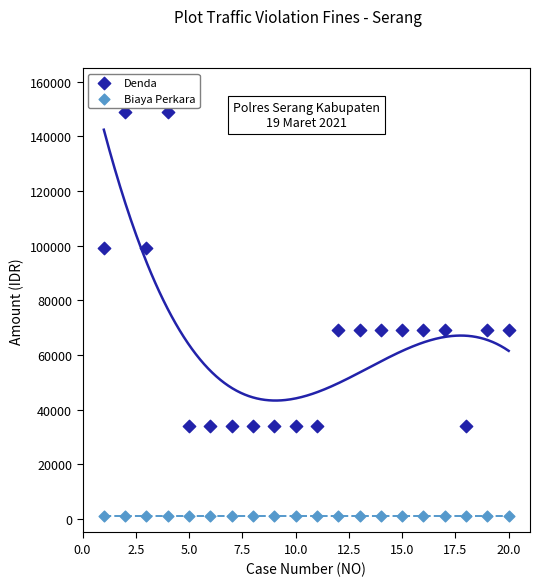

Which series contains the highest Y value?

Denda